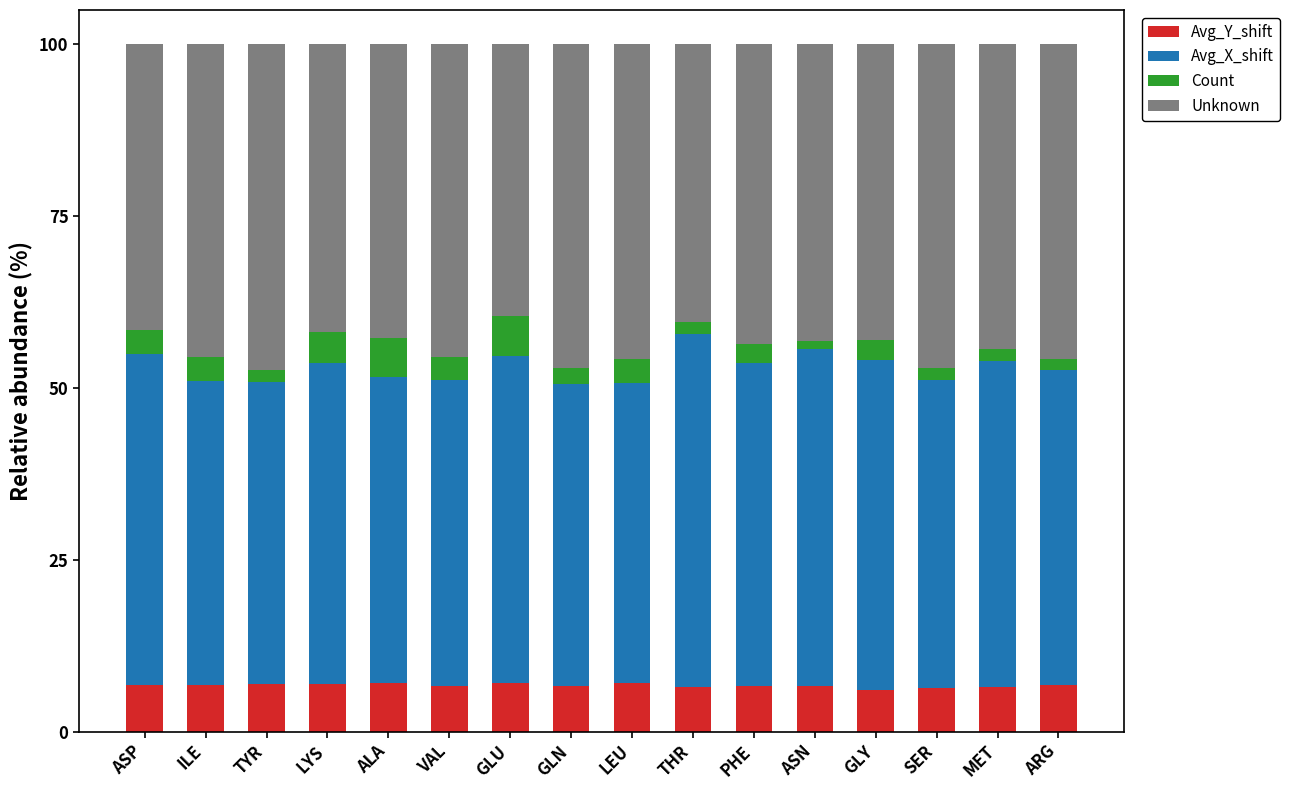

What are all the series names shown in the legend?

Avg_Y_shift, Avg_X_shift, Count, Unknown